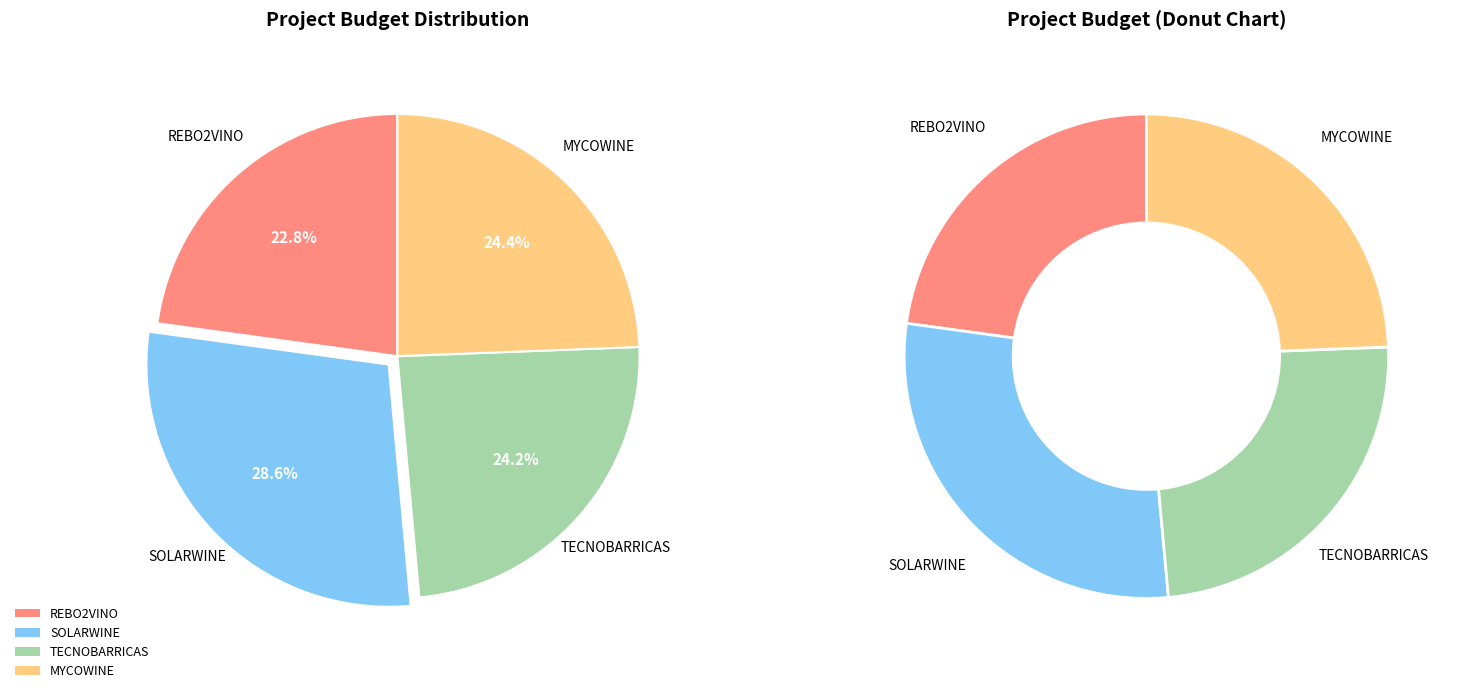

How many slices are in this pie chart?

4